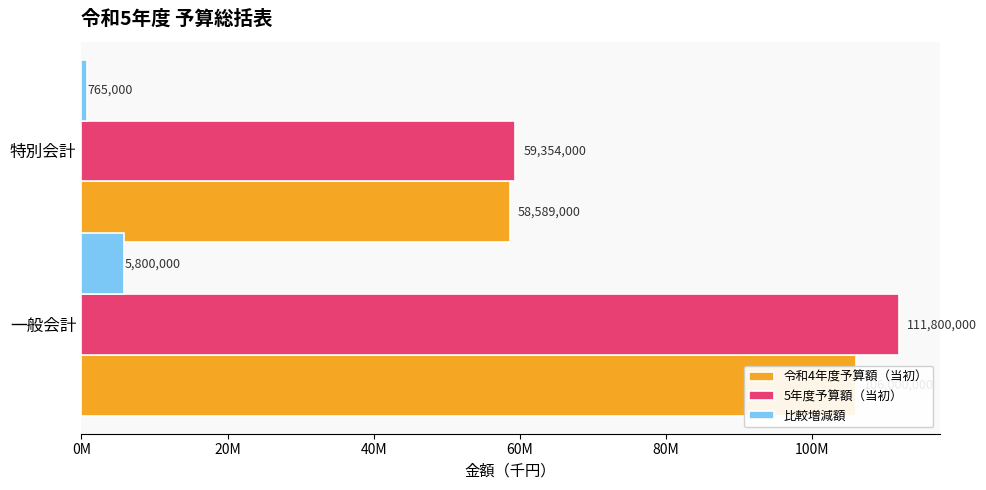

How many data points in 令和4年度予算額（当初） are less than 106000000?

1